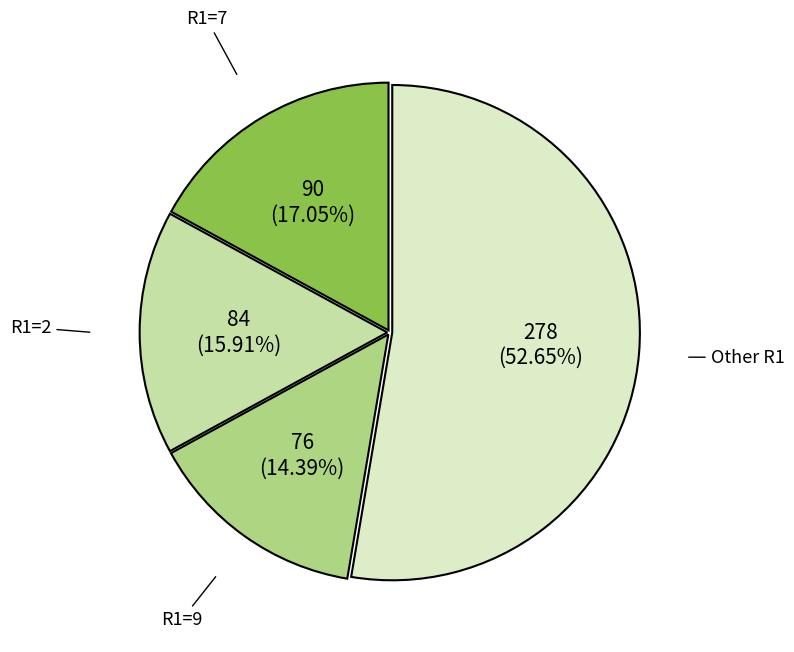

Does any single category account for the majority?

Yes